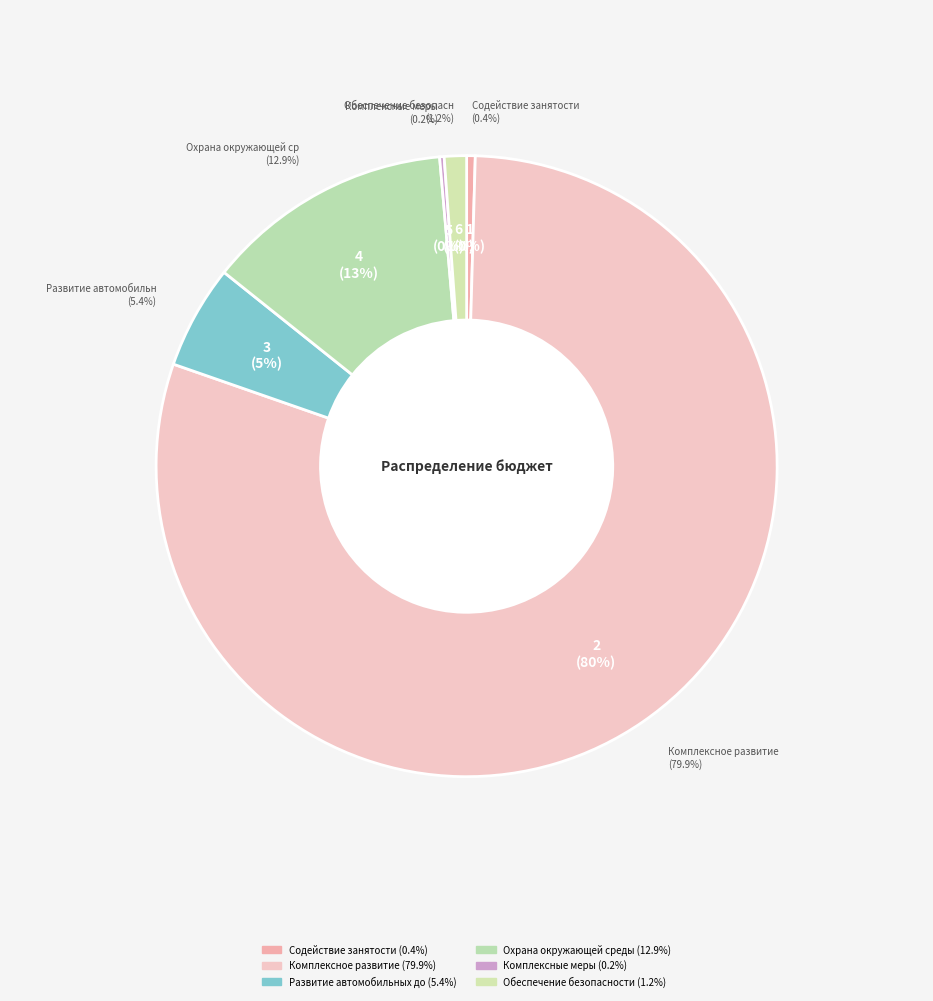

Approximately how many times larger is the value at Охрана окружающей среды compared to Комплексное развитие?

0.2